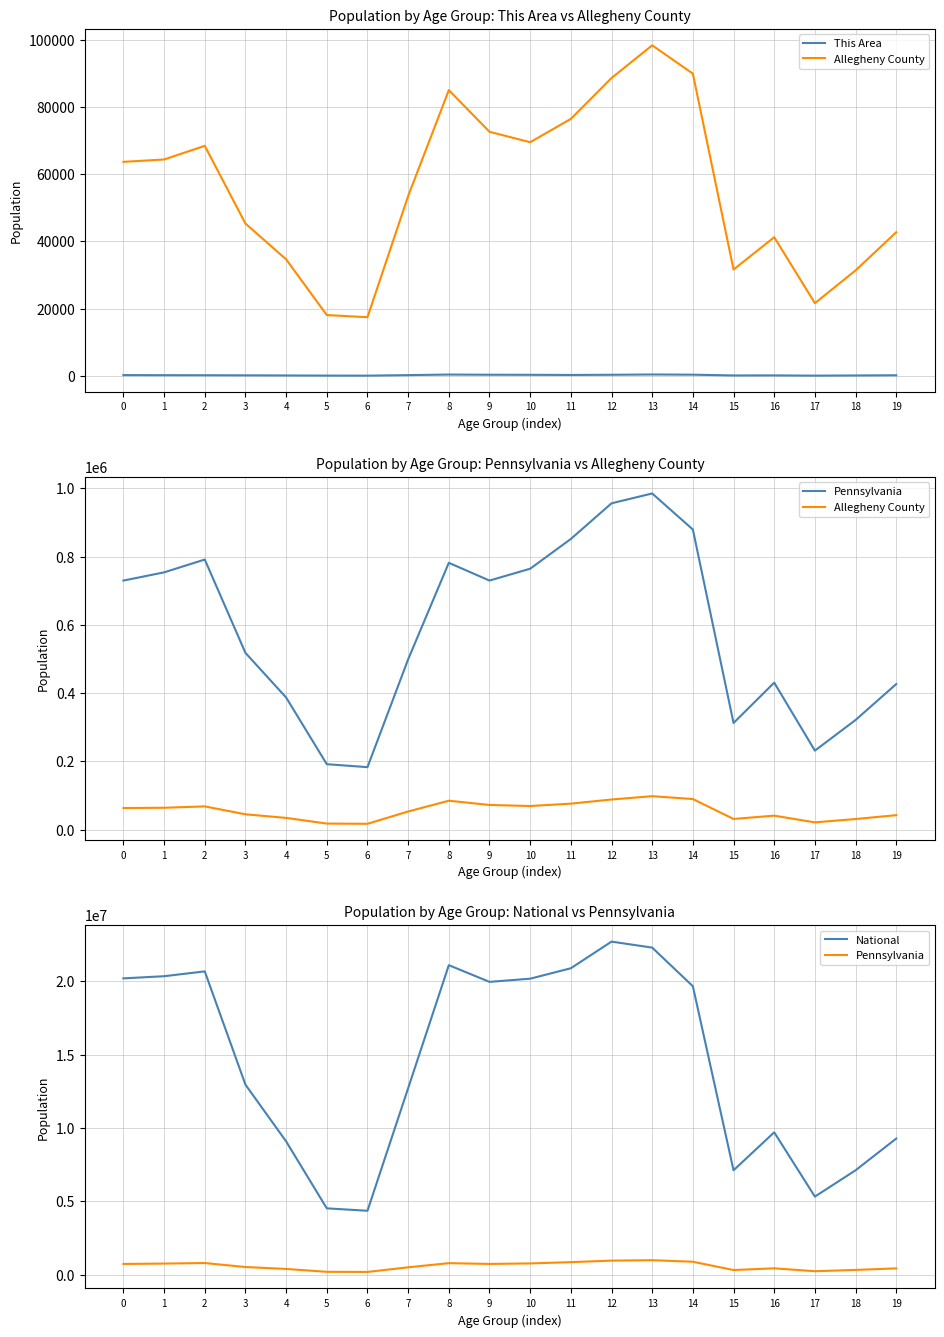

What is the value of the Allegheny County point at the 19th from the left?

31355